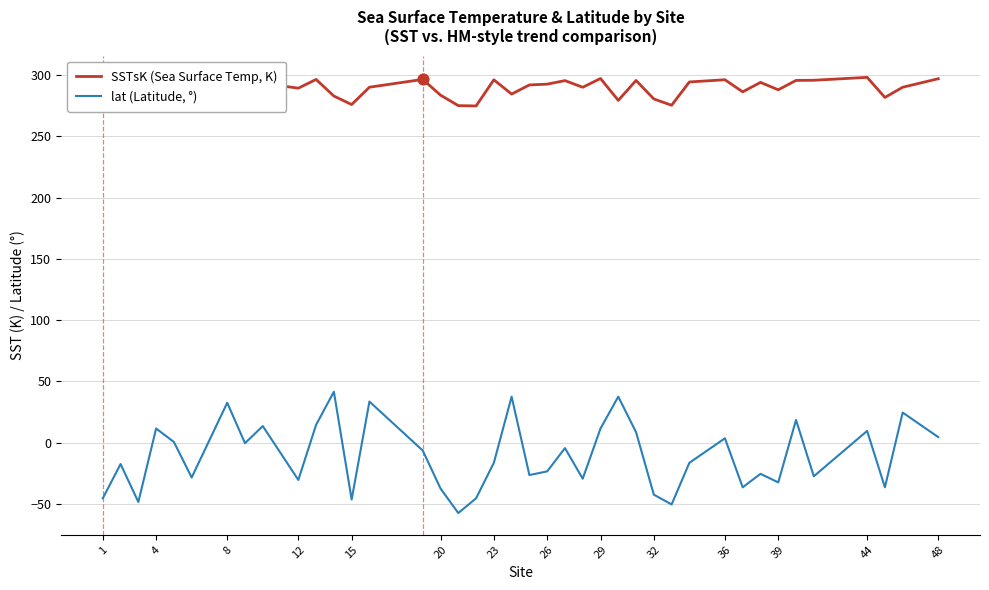

What is the minimum value for SSTsK (Sea Surface Temp, K)?

274.8